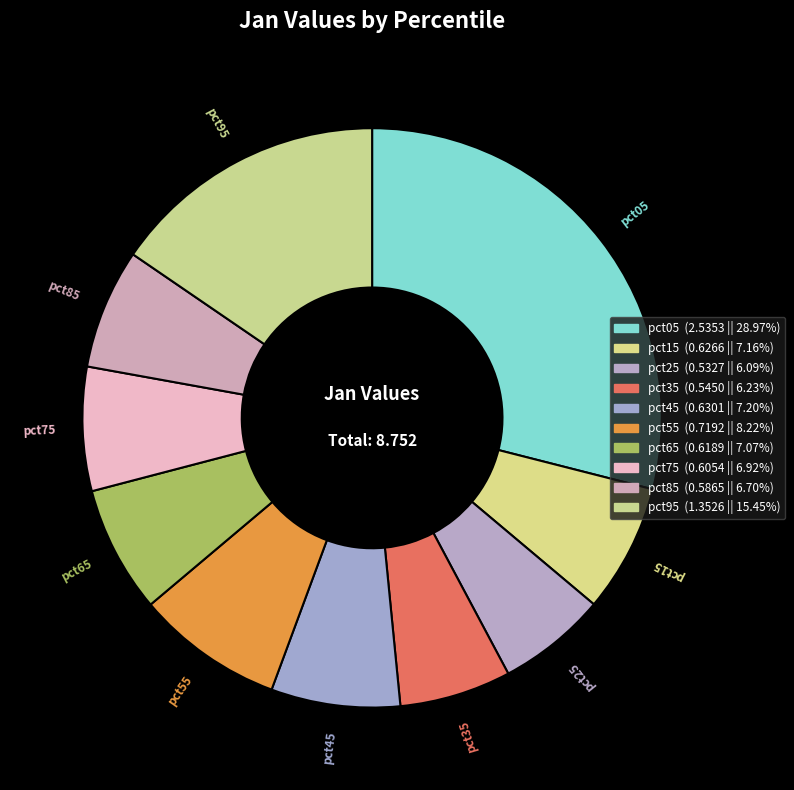

True or false: pct25 accounts for 6% of the total.

True